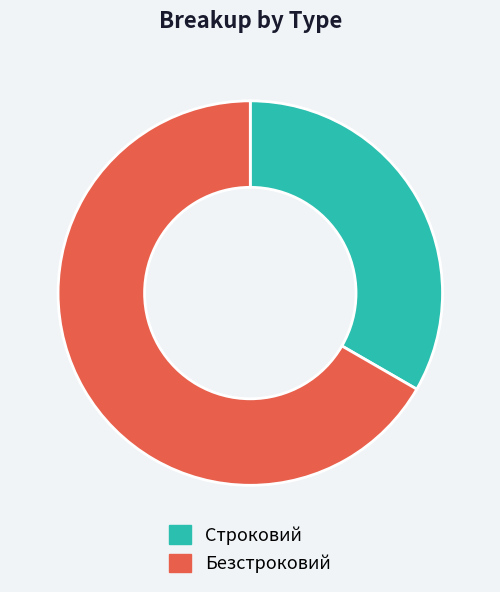

Does any single category account for the majority?

Yes